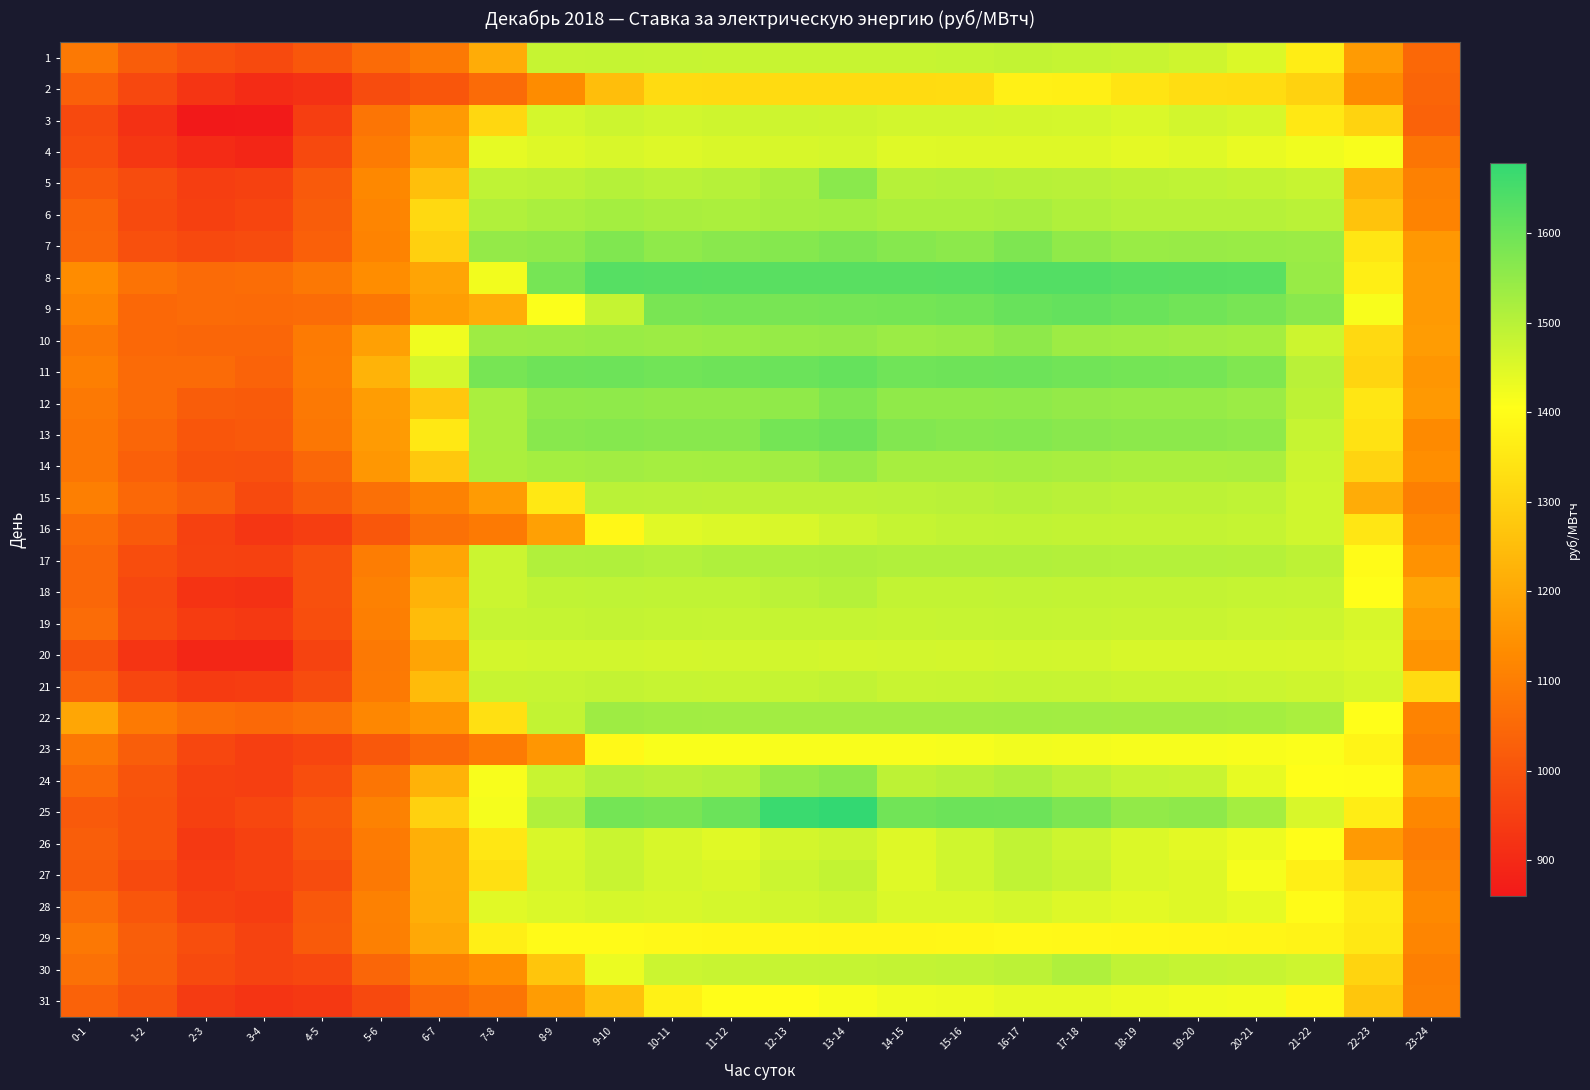

Reading left to right, list all the values displayed in this chart.

1: 0-1=1089.7	1-2=1022.8	2-3=990.6	3-4=976.1	4-5=1007.7	5-6=1054.5	6-7=1088.7	7-8=1209.6	8-9=1481.8	9-10=1482.7	10-11=1481.8	11-12=1480.0	12-13=1479.8	13-14=1479.5	14-15=1480.2	15-16=1483.7	16-17=1486.5	17-18=1483.6	18-19=1477.4	19-20=1470.8	20-21=1452.5	21-22=1363.8	22-23=1169.8	23-24=1048.6
2: 0-1=1028.7	1-2=972.9	2-3=926.2	3-4=906.1	4-5=917.0	5-6=980.4	6-7=1006.8	7-8=1053.6	8-9=1132.7	9-10=1252.0	10-11=1321.0	11-12=1320.5	12-13=1320.8	13-14=1321.2	14-15=1322.0	15-16=1324.0	16-17=1370.5	17-18=1367.1	18-19=1343.4	19-20=1326.8	20-21=1322.6	21-22=1299.7	22-23=1131.1	23-24=1041.1
3: 0-1=974.5	1-2=918.4	2-3=859.9	3-4=861.5	4-5=949.2	5-6=1078.5	6-7=1166.8	7-8=1311.1	8-9=1462.3	9-10=1473.5	10-11=1467.4	11-12=1469.5	12-13=1471.2	13-14=1471.0	14-15=1465.3	15-16=1465.3	16-17=1463.5	17-18=1462.1	18-19=1454.4	19-20=1466.0	20-21=1458.4	21-22=1351.7	22-23=1302.1	23-24=1035.7
4: 0-1=983.8	1-2=931.2	2-3=902.9	3-4=893.0	4-5=974.8	5-6=1092.3	6-7=1196.1	7-8=1437.5	8-9=1449.8	9-10=1457.4	10-11=1451.3	11-12=1455.2	12-13=1458.8	13-14=1461.5	14-15=1447.9	15-16=1449.5	16-17=1450.2	17-18=1448.7	18-19=1441.5	19-20=1447.3	20-21=1435.5	21-22=1426.2	22-23=1414.5	23-24=1079.5
5: 0-1=1010.7	1-2=980.6	2-3=948.9	3-4=955.9	4-5=1014.6	5-6=1124.8	6-7=1254.4	7-8=1490.4	8-9=1494.8	9-10=1504.1	10-11=1496.8	11-12=1502.0	12-13=1516.4	13-14=1562.2	14-15=1502.7	15-16=1504.7	16-17=1500.4	17-18=1499.4	18-19=1492.0	19-20=1490.6	20-21=1485.5	21-22=1479.7	22-23=1231.8	23-24=1107.7
6: 0-1=1039.5	1-2=977.2	2-3=953.2	3-4=966.5	4-5=1022.8	5-6=1118.9	6-7=1317.0	7-8=1509.0	8-9=1518.0	9-10=1526.3	10-11=1519.1	11-12=1517.1	12-13=1522.4	13-14=1526.7	14-15=1517.1	15-16=1516.5	16-17=1520.7	17-18=1511.0	18-19=1502.8	19-20=1502.4	20-21=1502.8	21-22=1497.6	22-23=1264.8	23-24=1111.3
7: 0-1=1045.0	1-2=991.7	2-3=974.3	3-4=981.5	4-5=1030.0	5-6=1113.6	6-7=1293.7	7-8=1549.2	8-9=1553.8	9-10=1573.8	10-11=1554.7	11-12=1563.2	12-13=1567.4	13-14=1578.4	14-15=1565.8	15-16=1558.5	16-17=1578.2	17-18=1553.9	18-19=1541.3	19-20=1542.5	20-21=1541.2	21-22=1538.8	22-23=1348.9	23-24=1163.8
8: 0-1=1134.7	1-2=1075.2	2-3=1054.4	3-4=1060.3	4-5=1085.9	5-6=1136.3	6-7=1192.4	7-8=1422.4	8-9=1589.2	9-10=1629.5	10-11=1628.4	11-12=1626.3	12-13=1626.5	13-14=1626.6	14-15=1626.9	15-16=1629.4	16-17=1635.5	17-18=1635.6	18-19=1629.4	19-20=1626.8	20-21=1624.8	21-22=1541.4	22-23=1366.0	23-24=1167.3
9: 0-1=1118.3	1-2=1049.5	2-3=1055.1	3-4=1052.9	4-5=1056.8	5-6=1084.6	6-7=1176.6	7-8=1211.4	8-9=1411.4	9-10=1483.3	10-11=1583.6	11-12=1587.8	12-13=1584.9	13-14=1589.4	14-15=1591.0	15-16=1594.7	16-17=1605.7	17-18=1612.1	18-19=1604.0	19-20=1594.9	20-21=1585.9	21-22=1562.7	22-23=1414.6	23-24=1167.5
10: 0-1=1090.0	1-2=1048.1	2-3=1042.3	3-4=1042.3	4-5=1092.5	5-6=1180.4	6-7=1424.8	7-8=1534.2	8-9=1537.9	9-10=1540.6	10-11=1536.8	11-12=1539.9	12-13=1545.1	13-14=1548.6	14-15=1538.6	15-16=1542.3	16-17=1556.7	17-18=1535.9	18-19=1531.8	19-20=1529.2	20-21=1526.8	21-22=1474.2	22-23=1317.4	23-24=1171.3
11: 0-1=1103.1	1-2=1056.0	2-3=1054.9	3-4=1036.5	4-5=1096.2	5-6=1225.7	6-7=1462.5	7-8=1587.1	8-9=1597.6	9-10=1600.4	10-11=1595.0	11-12=1598.6	12-13=1602.4	13-14=1610.6	14-15=1596.8	15-16=1598.5	16-17=1600.1	17-18=1594.3	18-19=1590.8	19-20=1589.3	20-21=1574.5	21-22=1499.0	22-23=1307.2	23-24=1157.8
12: 0-1=1089.7	1-2=1053.8	2-3=1022.8	3-4=1016.7	4-5=1087.7	5-6=1174.0	6-7=1275.3	7-8=1518.8	8-9=1553.2	9-10=1554.4	10-11=1550.2	11-12=1551.0	12-13=1552.9	13-14=1576.6	14-15=1553.1	15-16=1554.1	16-17=1554.6	17-18=1548.9	18-19=1545.7	19-20=1545.6	20-21=1538.8	21-22=1492.8	22-23=1346.5	23-24=1165.0
13: 0-1=1082.2	1-2=1043.6	2-3=1006.9	3-4=1013.1	4-5=1084.3	5-6=1169.2	6-7=1352.6	7-8=1519.0	8-9=1564.9	9-10=1567.3	10-11=1564.4	11-12=1564.8	12-13=1590.4	13-14=1598.1	14-15=1573.3	15-16=1566.9	16-17=1569.7	17-18=1563.2	18-19=1558.9	19-20=1558.9	20-21=1555.0	21-22=1481.1	22-23=1338.3	23-24=1127.6
14: 0-1=1082.0	1-2=1029.4	2-3=995.7	3-4=993.5	4-5=1046.2	5-6=1159.5	6-7=1276.0	7-8=1516.1	8-9=1525.6	9-10=1529.1	10-11=1524.8	11-12=1526.4	12-13=1530.0	13-14=1545.3	14-15=1523.8	15-16=1523.4	16-17=1524.3	17-18=1520.7	18-19=1516.3	19-20=1516.9	20-21=1517.7	21-22=1473.2	22-23=1305.6	23-24=1139.1
15: 0-1=1101.5	1-2=1049.0	2-3=1022.3	3-4=975.2	4-5=1019.6	5-6=1066.7	6-7=1109.9	7-8=1169.2	8-9=1352.7	9-10=1497.6	10-11=1495.9	11-12=1494.9	12-13=1494.5	13-14=1494.9	14-15=1495.9	15-16=1498.4	16-17=1503.4	17-18=1498.6	18-19=1494.8	19-20=1493.6	20-21=1491.8	21-22=1468.2	22-23=1210.2	23-24=1101.6
16: 0-1=1061.3	1-2=1015.9	2-3=954.8	3-4=929.0	4-5=948.6	5-6=1007.1	6-7=1069.1	7-8=1091.4	8-9=1181.3	9-10=1388.1	10-11=1446.7	11-12=1452.0	12-13=1457.1	13-14=1472.3	14-15=1482.9	15-16=1487.0	16-17=1490.0	17-18=1486.8	18-19=1484.3	19-20=1484.4	20-21=1483.3	21-22=1468.0	22-23=1348.2	23-24=1122.3
17: 0-1=1046.7	1-2=983.6	2-3=957.8	3-4=955.8	4-5=991.8	5-6=1096.7	6-7=1193.0	7-8=1475.4	8-9=1509.2	9-10=1510.5	10-11=1506.1	11-12=1511.2	12-13=1512.3	13-14=1513.6	14-15=1509.2	15-16=1508.5	16-17=1509.0	17-18=1506.3	18-19=1504.8	19-20=1506.1	20-21=1503.6	21-22=1493.1	22-23=1396.1	23-24=1146.6
18: 0-1=1046.5	1-2=973.4	2-3=923.7	3-4=916.3	4-5=991.2	5-6=1108.0	6-7=1223.4	7-8=1475.0	8-9=1488.9	9-10=1491.7	10-11=1488.8	11-12=1490.0	12-13=1496.4	13-14=1504.1	14-15=1487.0	15-16=1485.6	16-17=1488.0	17-18=1485.9	18-19=1484.1	19-20=1484.1	20-21=1482.4	21-22=1480.8	22-23=1404.8	23-24=1197.1
19: 0-1=1057.1	1-2=975.6	2-3=944.1	3-4=937.5	4-5=985.6	5-6=1104.4	6-7=1247.9	7-8=1480.7	8-9=1482.9	9-10=1485.0	10-11=1482.4	11-12=1481.8	12-13=1482.6	13-14=1483.3	14-15=1480.5	15-16=1481.3	16-17=1483.0	17-18=1480.9	18-19=1478.0	19-20=1478.8	20-21=1475.2	21-22=1474.2	22-23=1458.5	23-24=1171.7
20: 0-1=999.0	1-2=925.0	2-3=890.9	3-4=893.1	4-5=959.7	5-6=1090.2	6-7=1191.0	7-8=1464.5	8-9=1467.0	9-10=1467.6	10-11=1463.5	11-12=1465.0	12-13=1467.2	13-14=1464.6	14-15=1464.7	15-16=1463.3	16-17=1467.8	17-18=1465.0	18-19=1459.4	19-20=1459.5	20-21=1459.0	21-22=1457.0	22-23=1451.7	23-24=1153.4
21: 0-1=1036.4	1-2=968.6	2-3=942.6	3-4=947.1	4-5=982.8	5-6=1090.9	6-7=1246.4	7-8=1479.3	8-9=1481.1	9-10=1484.5	10-11=1480.8	11-12=1479.1	12-13=1483.5	13-14=1487.9	14-15=1478.7	15-16=1479.9	16-17=1482.7	17-18=1480.9	18-19=1476.0	19-20=1476.5	20-21=1474.9	21-22=1470.5	22-23=1461.2	23-24=1321.5
22: 0-1=1195.1	1-2=1090.6	2-3=1059.1	3-4=1051.4	4-5=1063.2	5-6=1121.8	6-7=1155.5	7-8=1334.2	8-9=1486.8	9-10=1534.3	10-11=1531.4	11-12=1529.5	12-13=1528.8	13-14=1529.1	14-15=1528.8	15-16=1528.7	16-17=1531.0	17-18=1529.6	18-19=1527.5	19-20=1527.5	20-21=1526.2	21-22=1518.2	22-23=1404.4	23-24=1113.3
23: 0-1=1086.3	1-2=1023.4	2-3=969.6	3-4=950.1	4-5=964.5	5-6=1011.7	6-7=1052.8	7-8=1093.0	8-9=1158.5	9-10=1392.6	10-11=1413.4	11-12=1413.4	12-13=1414.0	13-14=1414.2	14-15=1414.2	15-16=1418.2	16-17=1423.2	17-18=1421.0	18-19=1417.3	19-20=1417.0	20-21=1414.7	21-22=1411.1	22-23=1380.1	23-24=1097.0
24: 0-1=1052.7	1-2=999.7	2-3=954.5	3-4=950.5	4-5=986.4	5-6=1080.5	6-7=1224.4	7-8=1414.2	8-9=1477.8	9-10=1504.7	10-11=1499.7	11-12=1504.6	12-13=1546.5	13-14=1560.4	14-15=1492.2	15-16=1501.0	16-17=1512.0	17-18=1496.5	18-19=1481.0	19-20=1477.7	20-21=1436.9	21-22=1403.8	22-23=1402.2	23-24=1163.3
25: 0-1=1015.0	1-2=997.0	2-3=953.2	3-4=969.0	4-5=1010.6	5-6=1109.8	6-7=1296.9	7-8=1419.5	8-9=1509.6	9-10=1590.8	10-11=1583.7	11-12=1602.9	12-13=1668.4	13-14=1679.0	14-15=1595.7	15-16=1601.0	16-17=1599.3	17-18=1579.7	18-19=1549.8	19-20=1556.0	20-21=1525.5	21-22=1457.9	22-23=1362.9	23-24=1122.4
26: 0-1=1025.7	1-2=995.5	2-3=936.2	3-4=956.8	4-5=1000.6	5-6=1093.4	6-7=1216.1	7-8=1350.7	8-9=1456.5	9-10=1477.4	10-11=1458.5	11-12=1446.5	12-13=1463.4	13-14=1472.2	14-15=1448.8	15-16=1468.9	16-17=1488.1	17-18=1472.5	18-19=1451.9	19-20=1442.8	20-21=1428.8	21-22=1401.0	22-23=1167.2	23-24=1098.1
27: 0-1=1020.1	1-2=975.7	2-3=943.1	3-4=954.4	4-5=981.2	5-6=1088.4	6-7=1217.5	7-8=1332.8	8-9=1460.1	9-10=1478.5	10-11=1462.0	11-12=1455.1	12-13=1475.7	13-14=1486.6	14-15=1448.2	15-16=1468.3	16-17=1489.8	17-18=1477.9	18-19=1454.8	19-20=1449.3	20-21=1417.5	21-22=1369.9	22-23=1326.9	23-24=1110.5
28: 0-1=1058.1	1-2=1006.3	2-3=956.6	3-4=946.0	4-5=1010.3	5-6=1109.1	6-7=1214.3	7-8=1444.8	8-9=1454.9	9-10=1460.1	10-11=1458.0	11-12=1461.7	12-13=1467.4	13-14=1473.0	14-15=1454.8	15-16=1454.8	16-17=1461.6	17-18=1451.2	18-19=1442.6	19-20=1449.7	20-21=1437.8	21-22=1398.1	22-23=1358.5	23-24=1126.5
29: 0-1=1086.9	1-2=1025.4	2-3=986.5	3-4=960.0	4-5=1015.4	5-6=1104.7	6-7=1200.7	7-8=1368.9	8-9=1395.5	9-10=1395.7	10-11=1390.8	11-12=1387.8	12-13=1388.2	13-14=1385.8	14-15=1385.0	15-16=1386.8	16-17=1393.0	17-18=1391.0	18-19=1387.1	19-20=1385.7	20-21=1381.6	21-22=1378.4	22-23=1351.2	23-24=1116.2
30: 0-1=1068.0	1-2=1022.6	2-3=977.1	3-4=960.9	4-5=971.3	5-6=1044.4	6-7=1106.3	7-8=1136.9	8-9=1268.9	9-10=1432.5	10-11=1474.7	11-12=1477.9	12-13=1481.8	13-14=1482.5	14-15=1484.2	15-16=1487.2	16-17=1494.2	17-18=1512.0	18-19=1489.7	19-20=1483.6	20-21=1480.4	21-22=1471.7	22-23=1303.5	23-24=1102.7
31: 0-1=1033.1	1-2=997.8	2-3=939.9	3-4=925.5	4-5=934.6	5-6=973.9	6-7=1047.8	7-8=1079.5	8-9=1170.3	9-10=1259.0	10-11=1373.6	11-12=1401.9	12-13=1400.7	13-14=1416.5	14-15=1427.6	15-16=1429.1	16-17=1437.8	17-18=1438.4	18-19=1429.7	19-20=1425.0	20-21=1421.5	21-22=1388.9	22-23=1272.1	23-24=1107.4